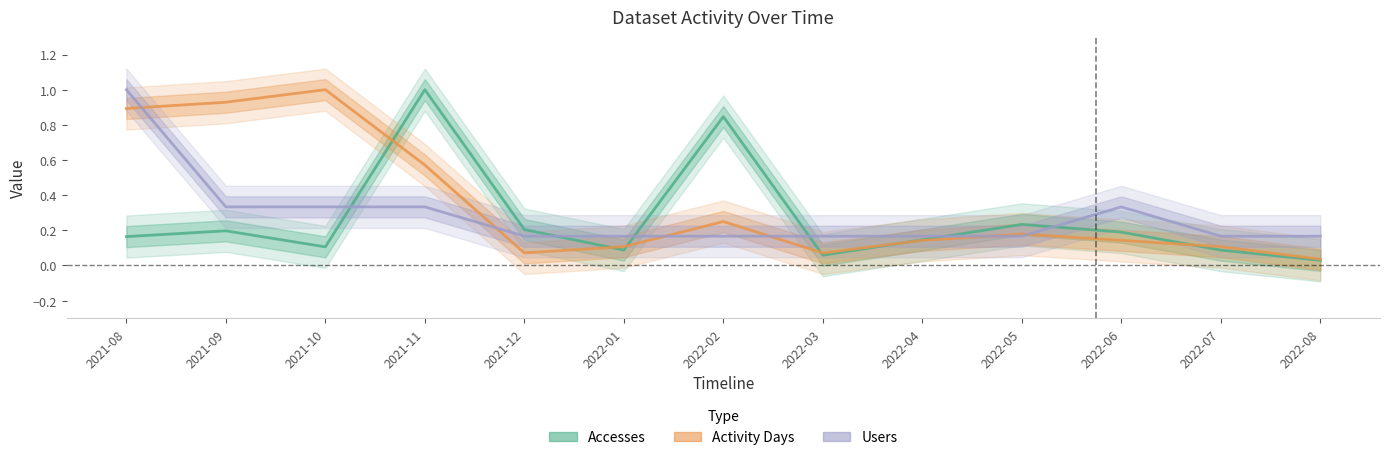

Between which two adjacent categories do Users and Accesses first intersect?

2021-10 and 2021-11